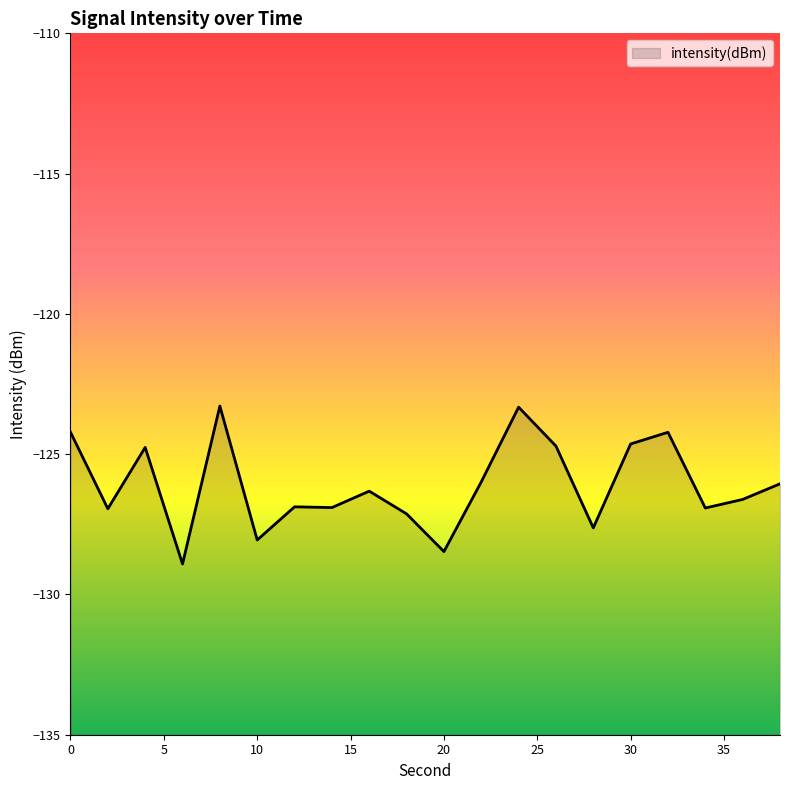

What is the minimum value shown in the chart?

-128.9